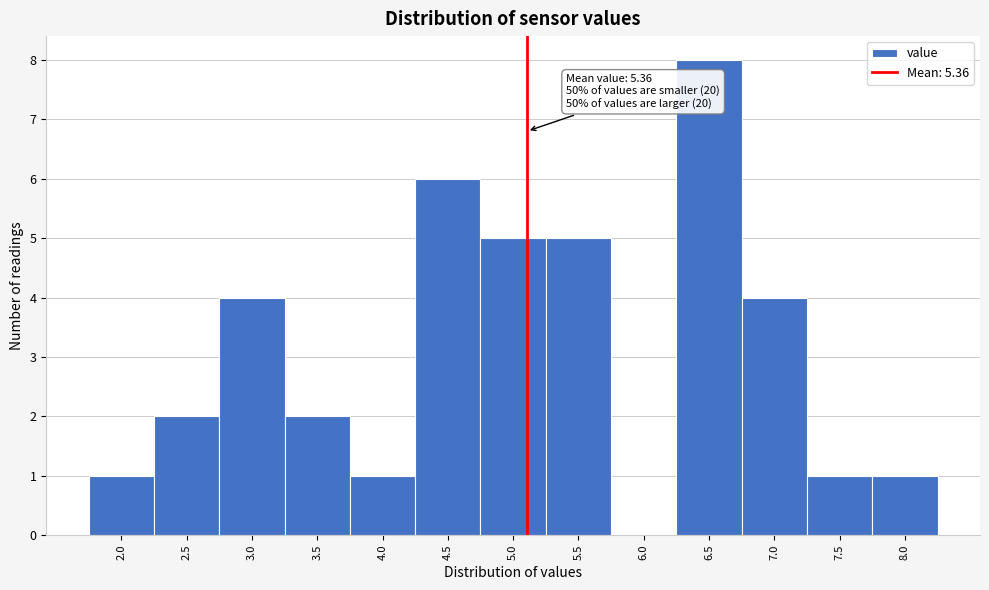

Reading left to right, extract all data points from this chart.

2.0=1	2.5=2	3.0=4	3.5=2	4.0=1	4.5=6	5.0=5	5.5=5	6.0=0	6.5=8	7.0=4	7.5=1	8.0=1